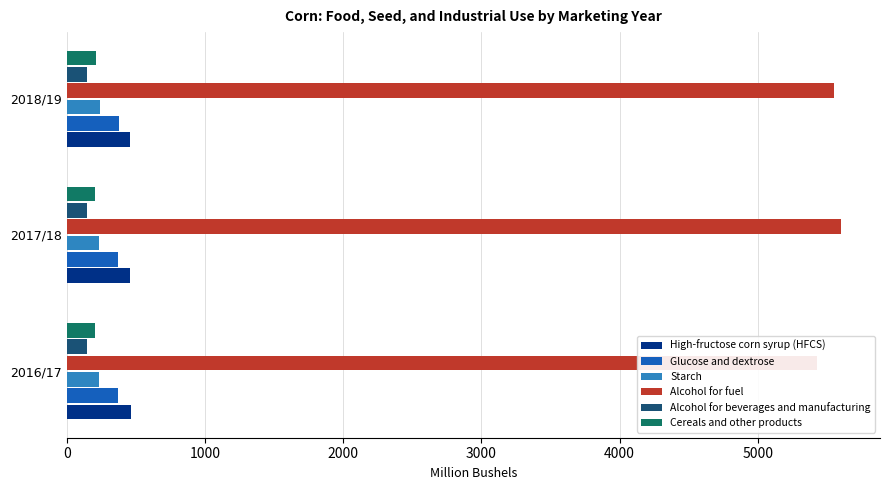

Does the chart contain stacked bars?

No